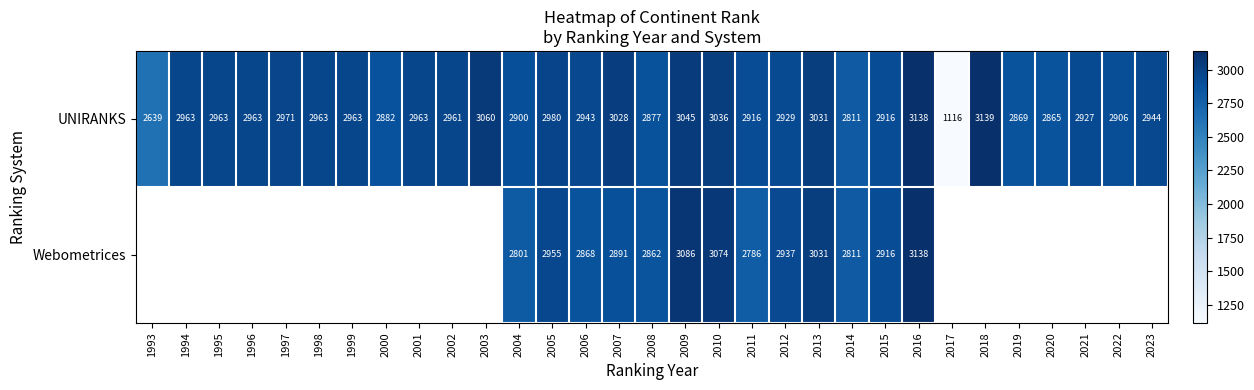

What is the maximum value shown in the chart?

3139.0